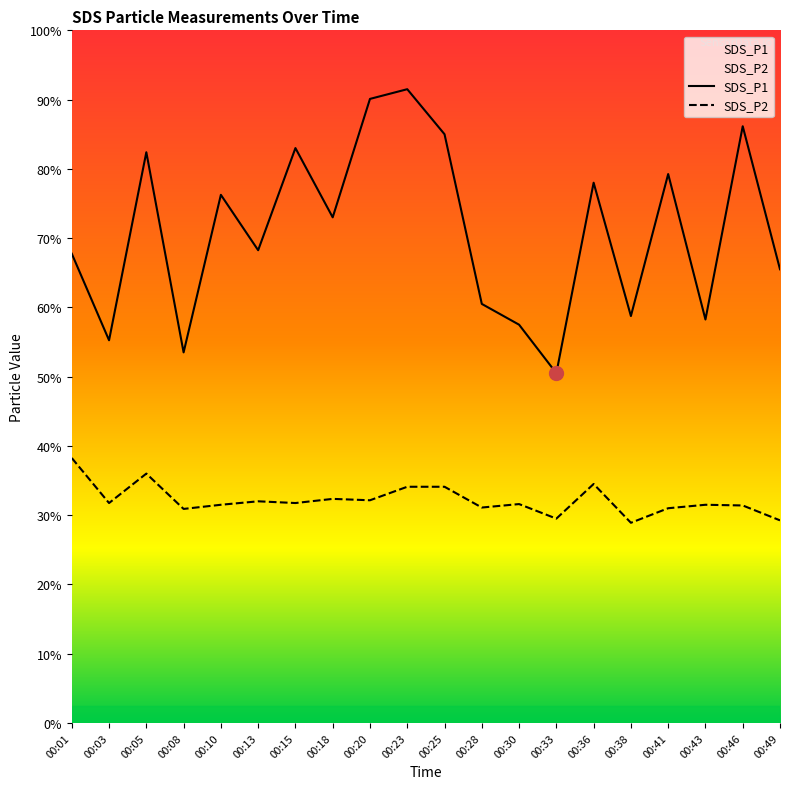

True or false: SDS_P2 has a value of 1.8 at 00:13.

False